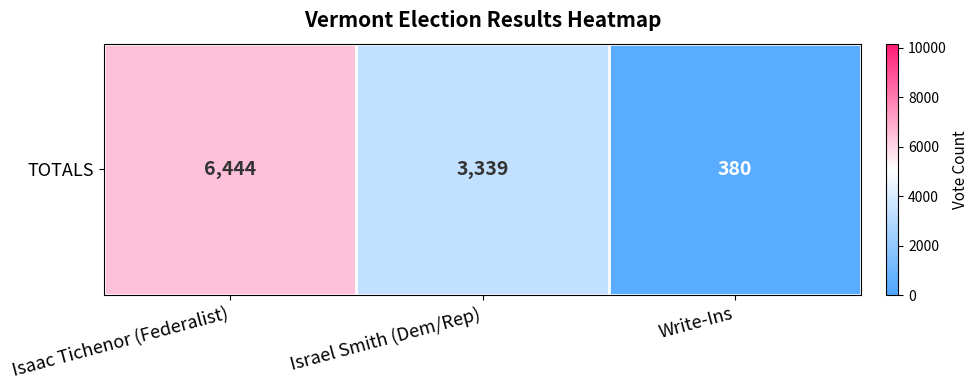

How many values are below 3339?

1